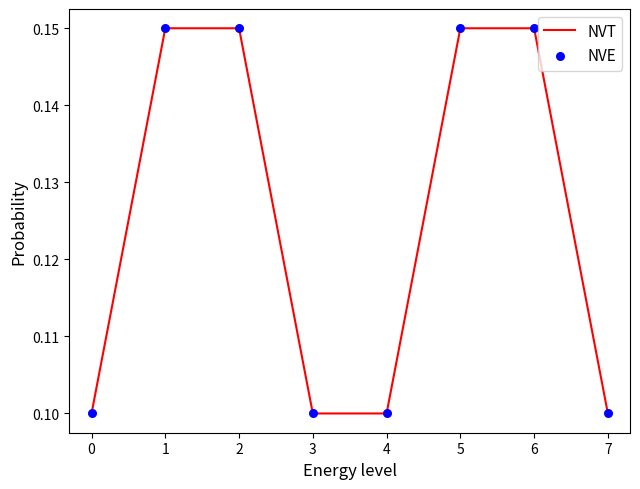

Which has a higher value, 3 or 6?

6